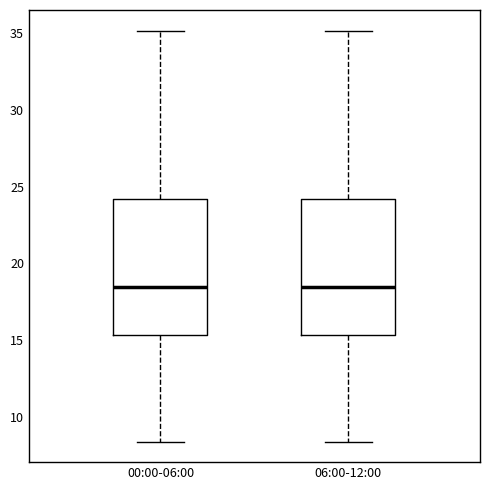

Reading left to right, read every box against the y-axis: the position of its median line, the range the box covers, and the ends of its whiskers. The values are not printed on the chart, so give them approximately, as read against the axis.

00:00-06:00: median 18.5, box 15.5 to 24.0, whiskers 8.5 to 35.0
06:00-12:00: median 18.5, box 15.5 to 24.0, whiskers 8.5 to 35.0